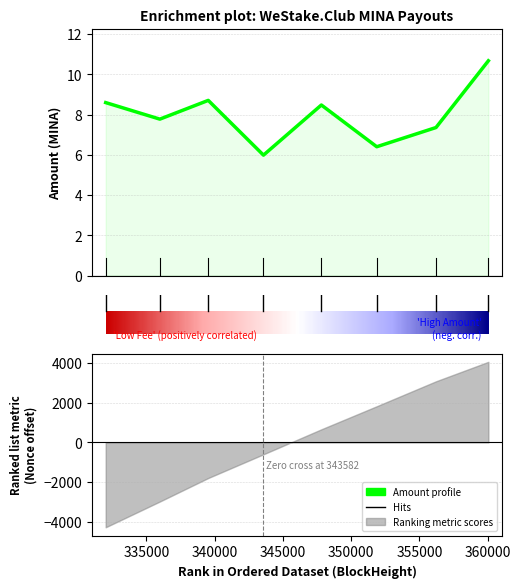

What is the maximum value shown in the chart?

10.7